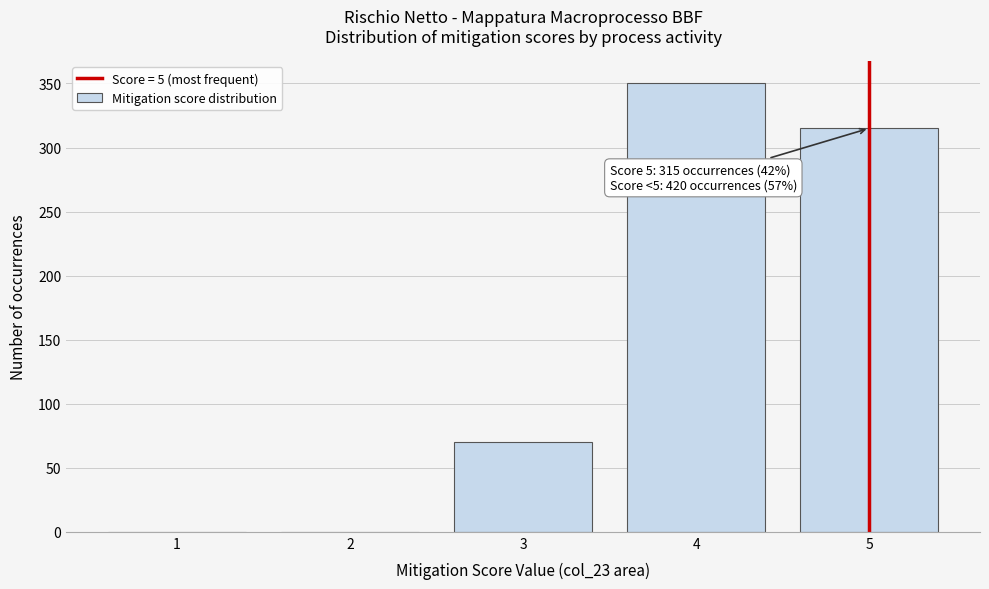

Which range on the x-axis has the tallest bar?

3.5 to 4.5